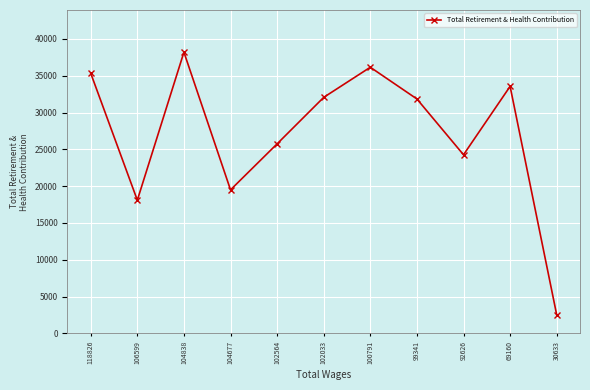

What is the sum of the values at 92626 and 100791?

60416